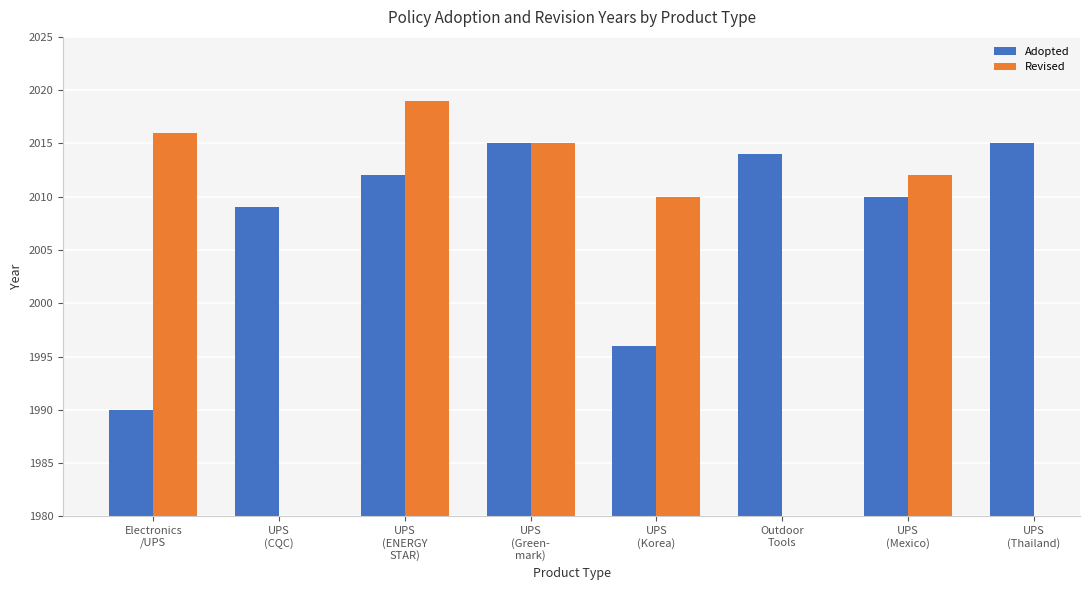

At which label is Adopted closest to 2002?

UPS
(Korea)